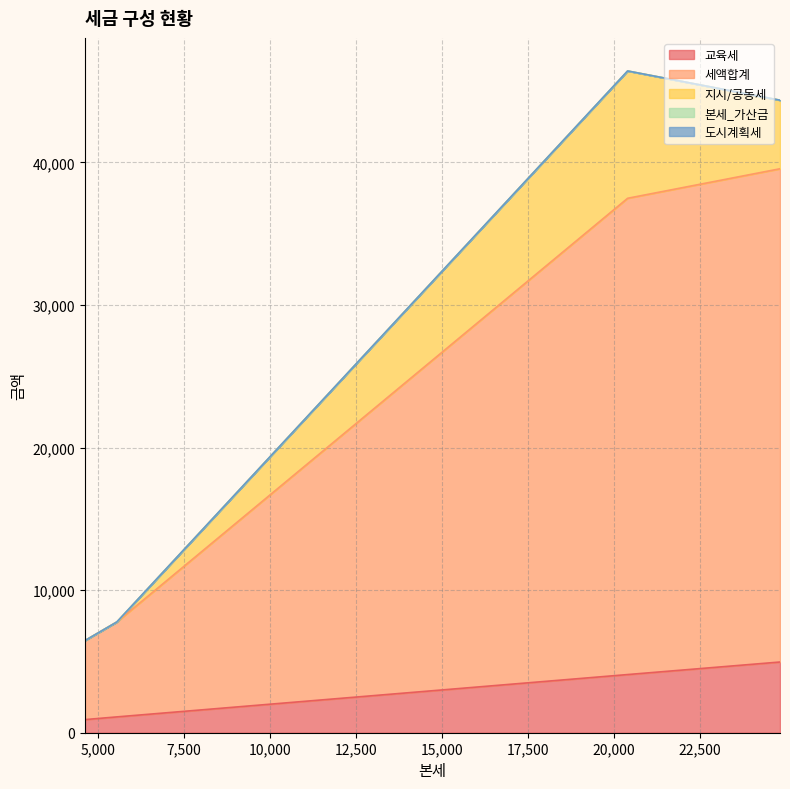

What is the total value across all series at 24830?

44370